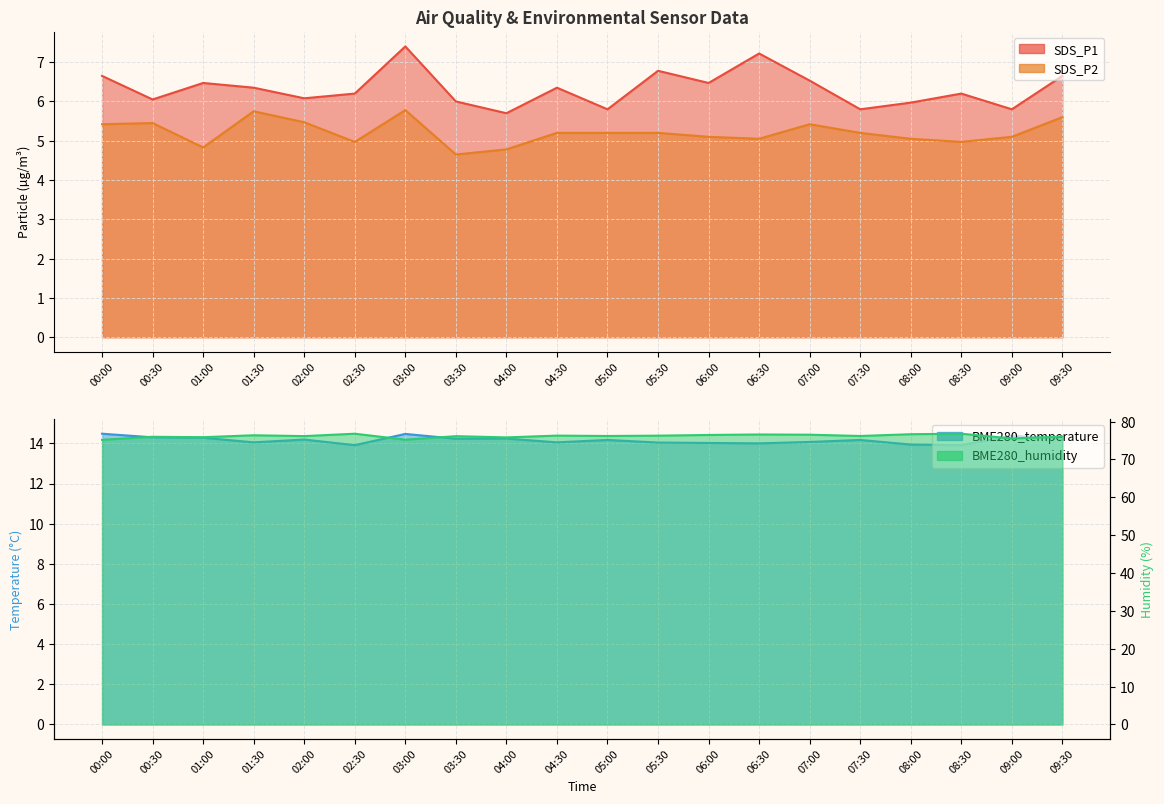

The value of SDS_P1 at 08:00 is 9.8. True or false?

False